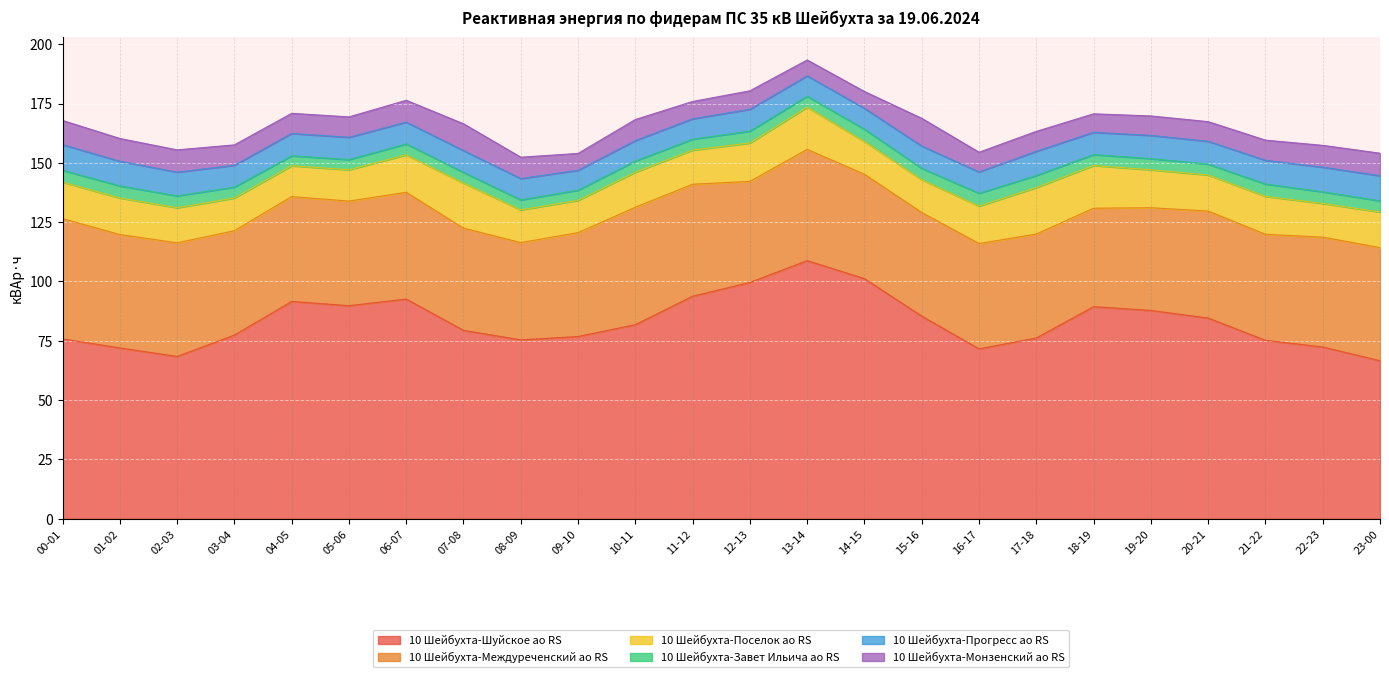

True or false: 10 Шейбухта-Междуреченский ао RS and 10 Шейбухта-Шуйское ао RS cross at least once.

False